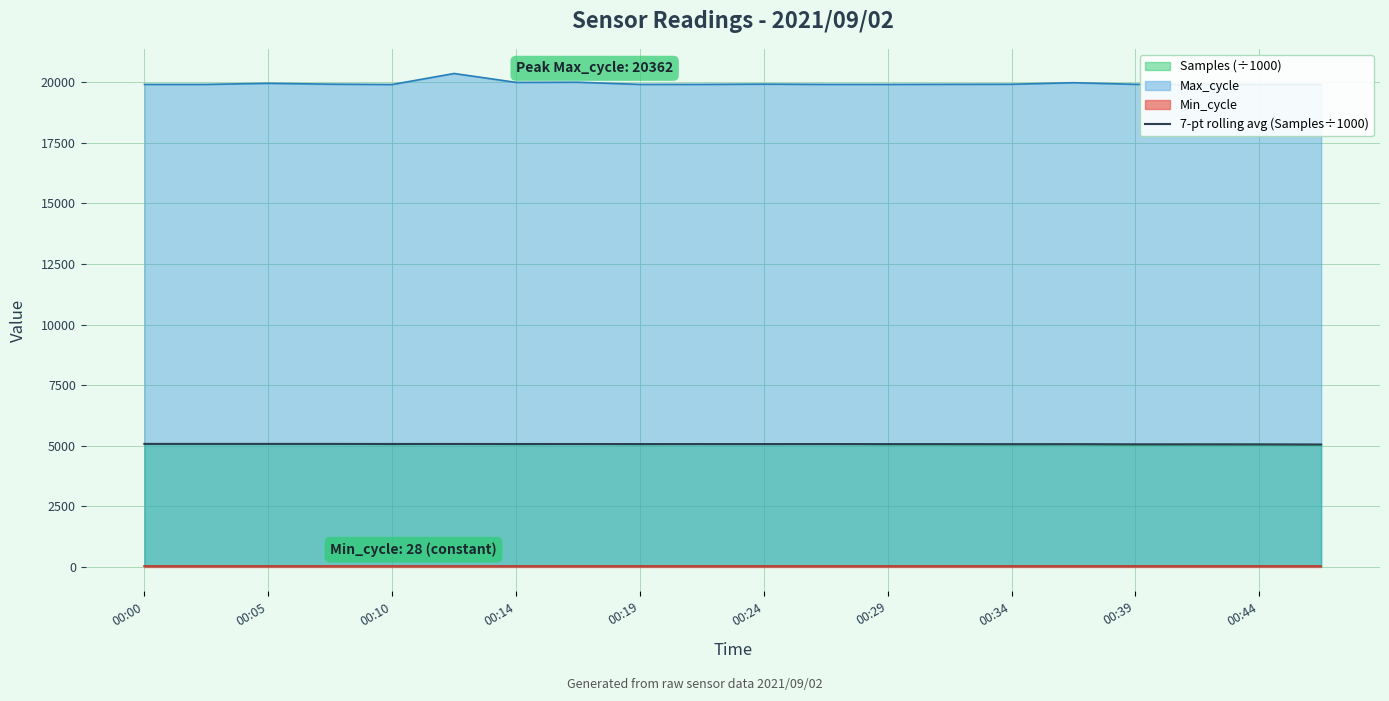

Is it true that 7-pt rolling avg (Samples÷1000) equals 8798.0 at 00:00?

False